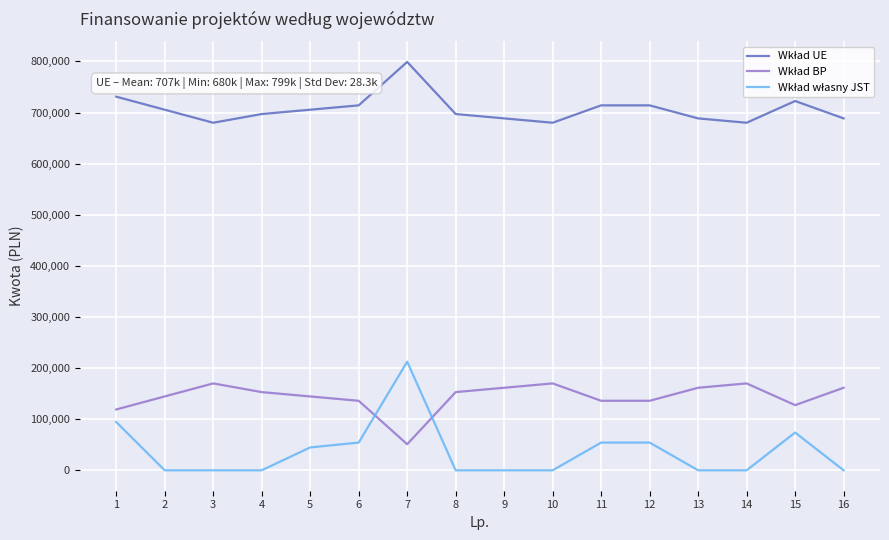

At which category is the sum across all series the highest?

7